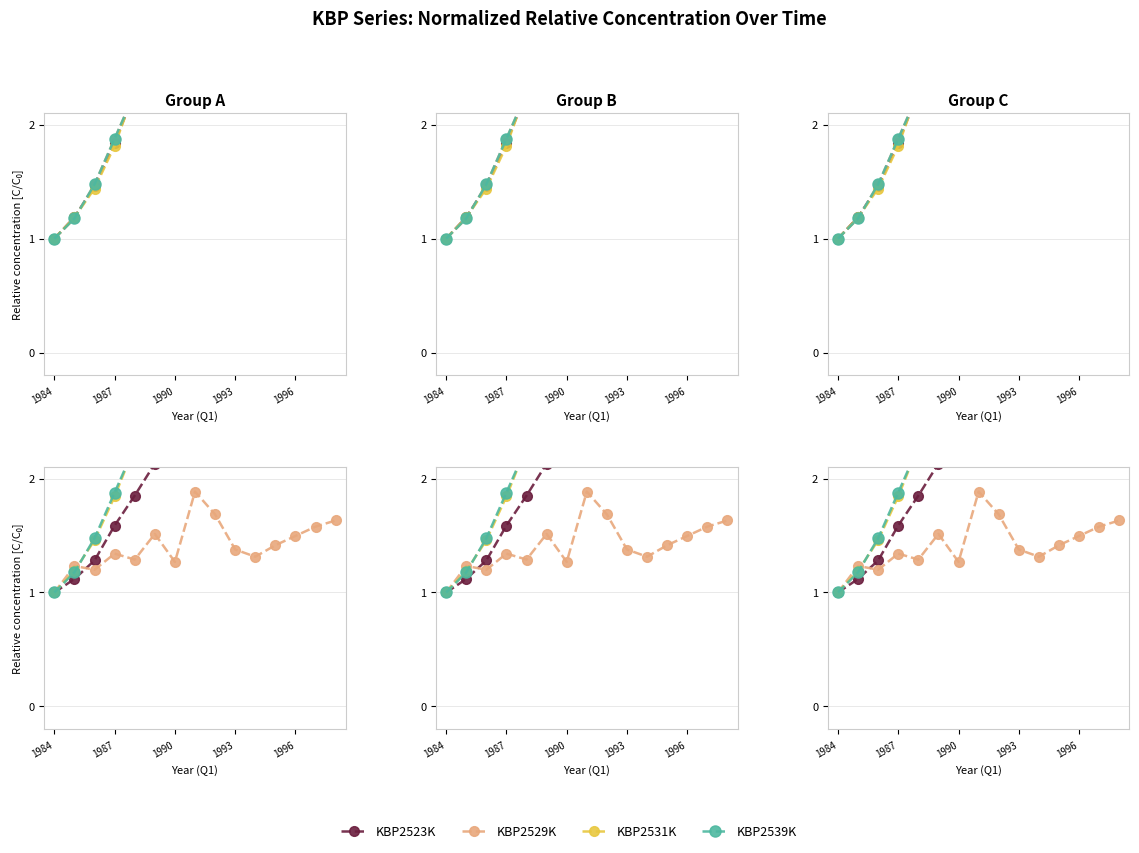

At how many categories does at least one series exceed 1?

14